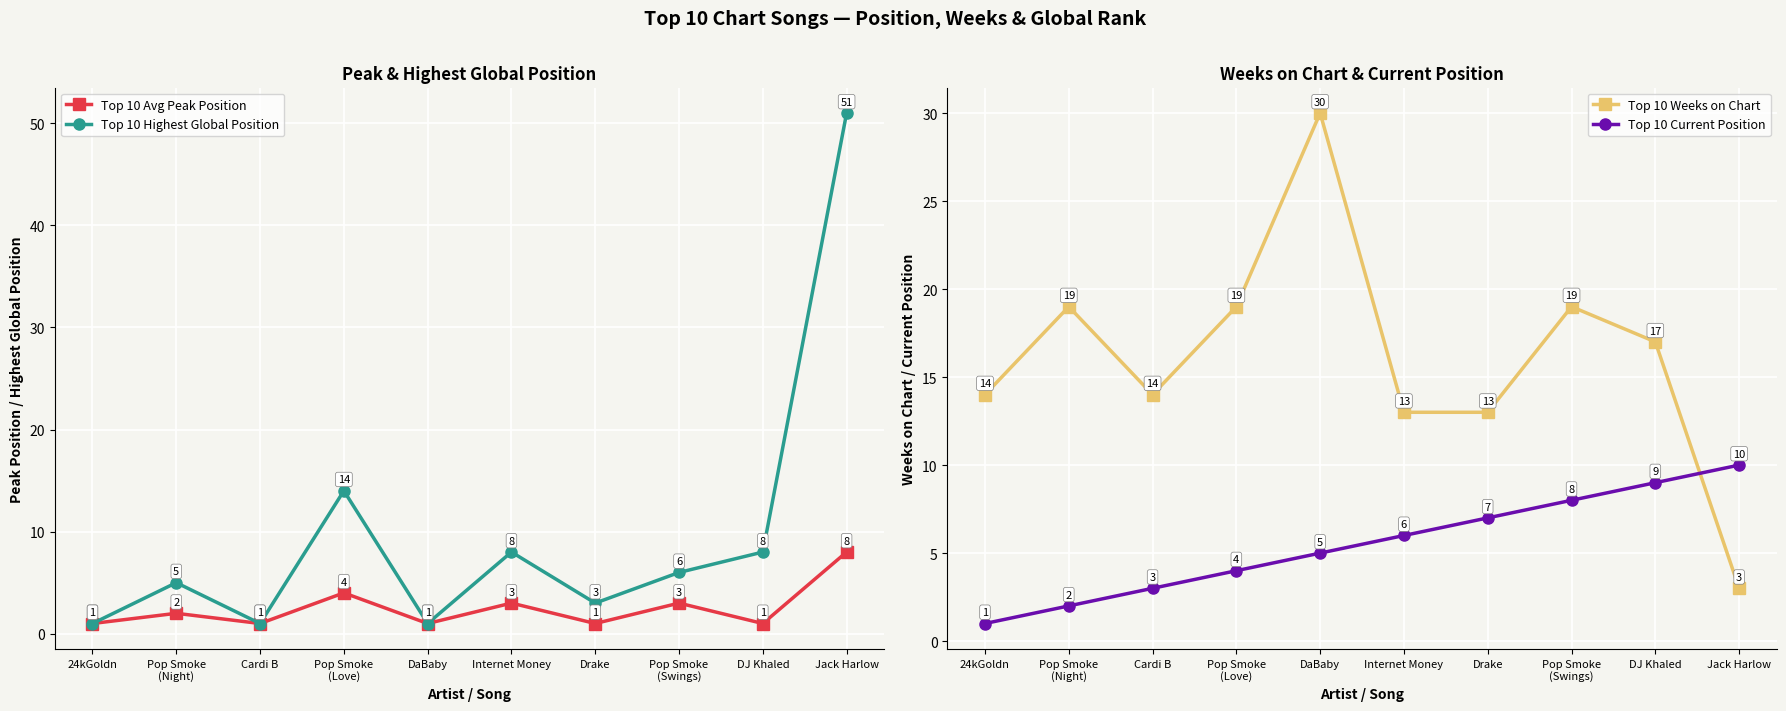

True or false: Top 10 Highest Global Position has more than 0 points higher than both neighbors.

True